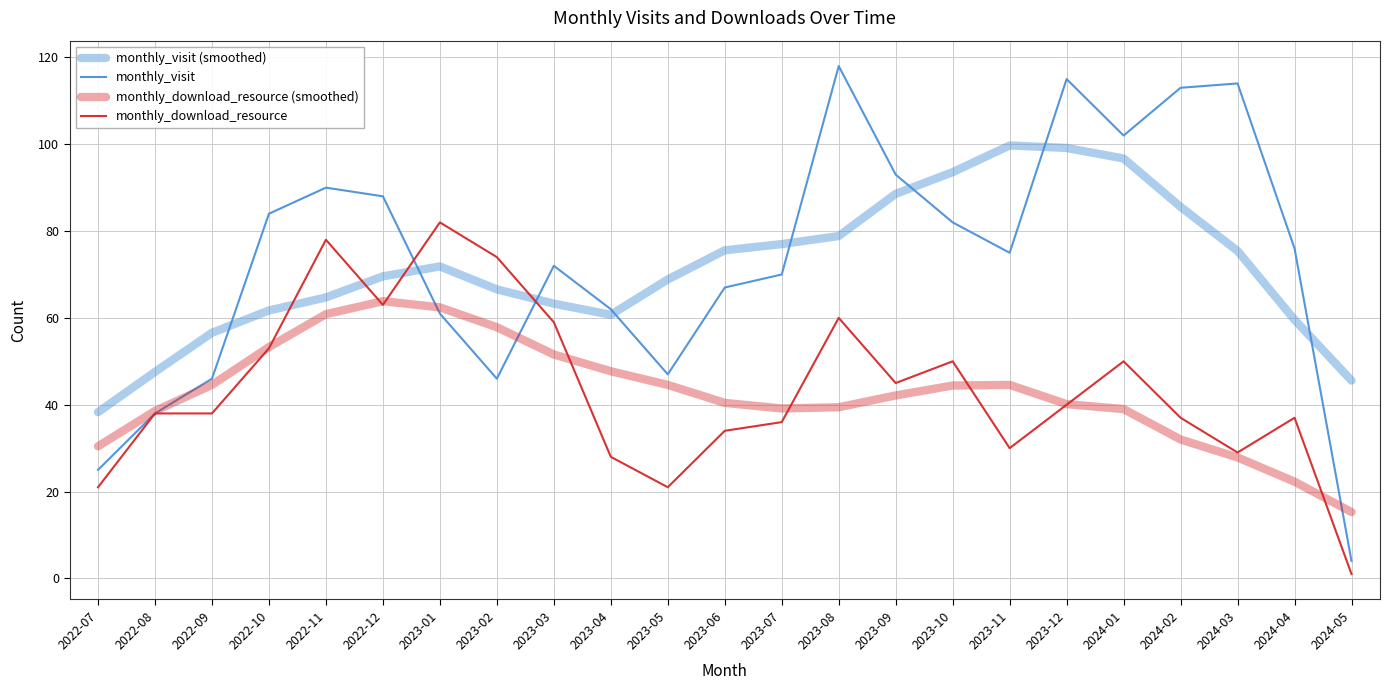

Does the chart display data point markers on the line(s)?

No